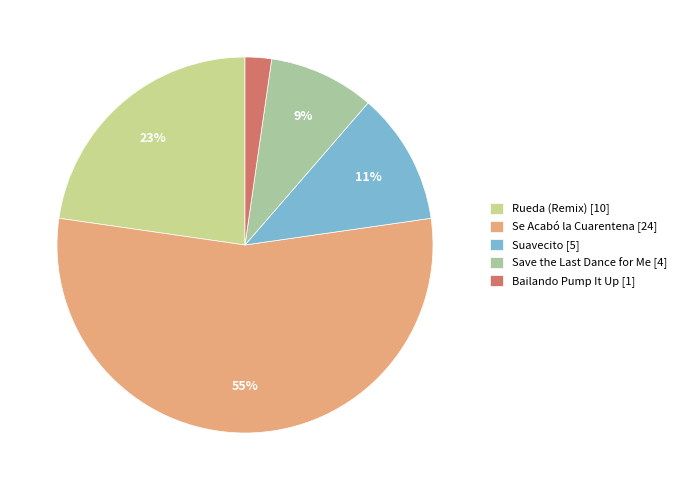

Is the sum of Se Acabó la Cuarentena [24] and Rueda (Remix) [10] greater than half?

Yes